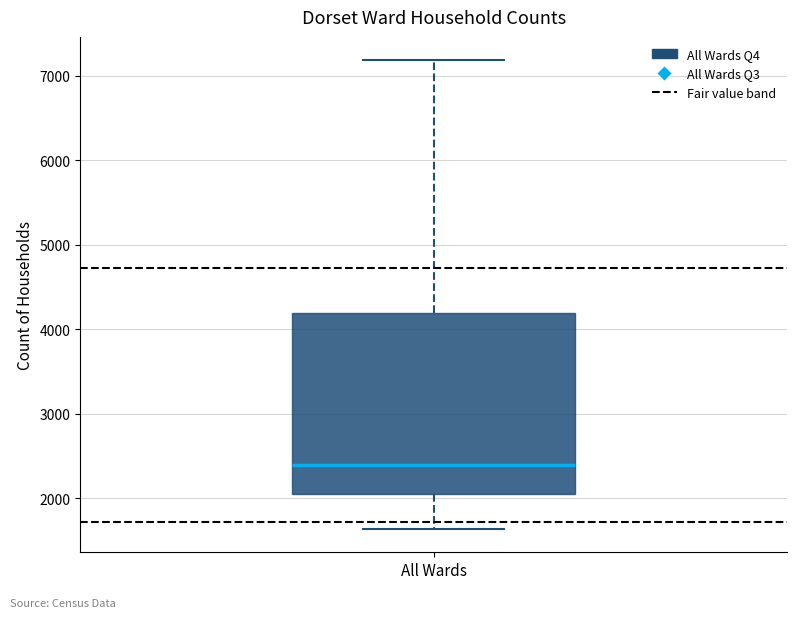

Transcribe this box plot: give where the median line is, the range the box spans, and where the two whiskers end, as read against the y-axis. The values are not printed on the chart, so give them approximately, as read against the axis.

median 2400, box 2000 to 4200, whiskers 1600 to 7200